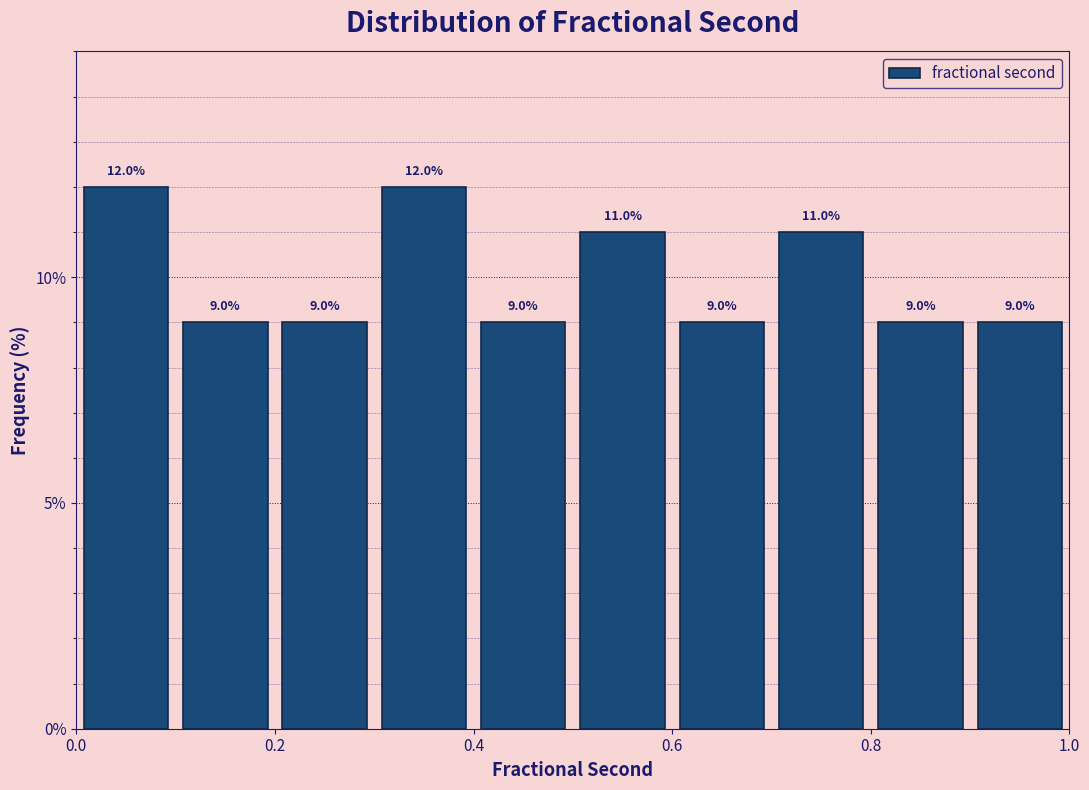

Reading left to right, list every bar in this chart as the range it spans on the x-axis followed by its height.

0.0 to 0.1: 12.0
0.1 to 0.2: 9.0
0.2 to 0.3: 9.0
0.3 to 0.4: 12.0
0.4 to 0.5: 9.0
0.5 to 0.6: 11.0
0.6 to 0.7: 9.0
0.7 to 0.8: 11.0
0.8 to 0.9: 9.0
0.9 to 1.0: 9.0